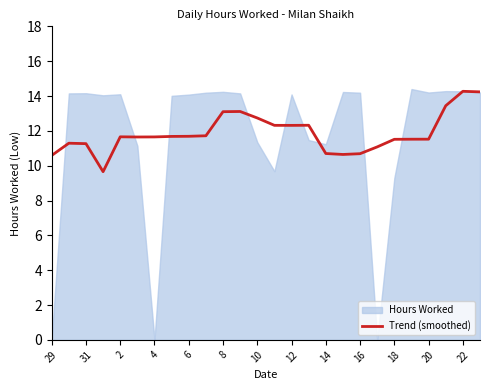

The value of Trend (smoothed) at 14 is 10.7. True or false?

True